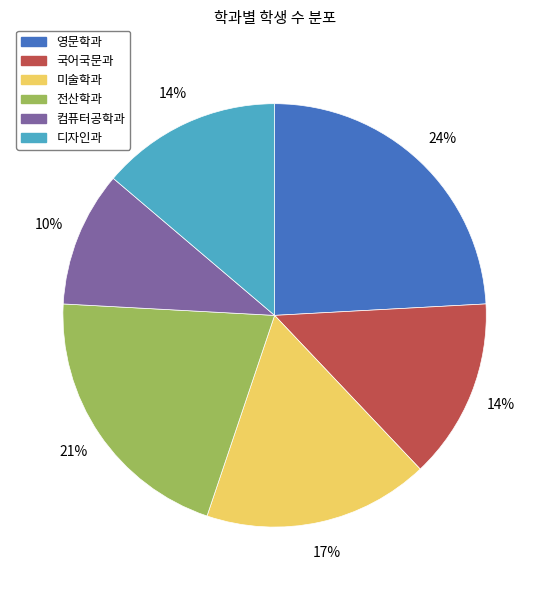

The 디자인과 slice represents 3% of the pie. True or false?

False